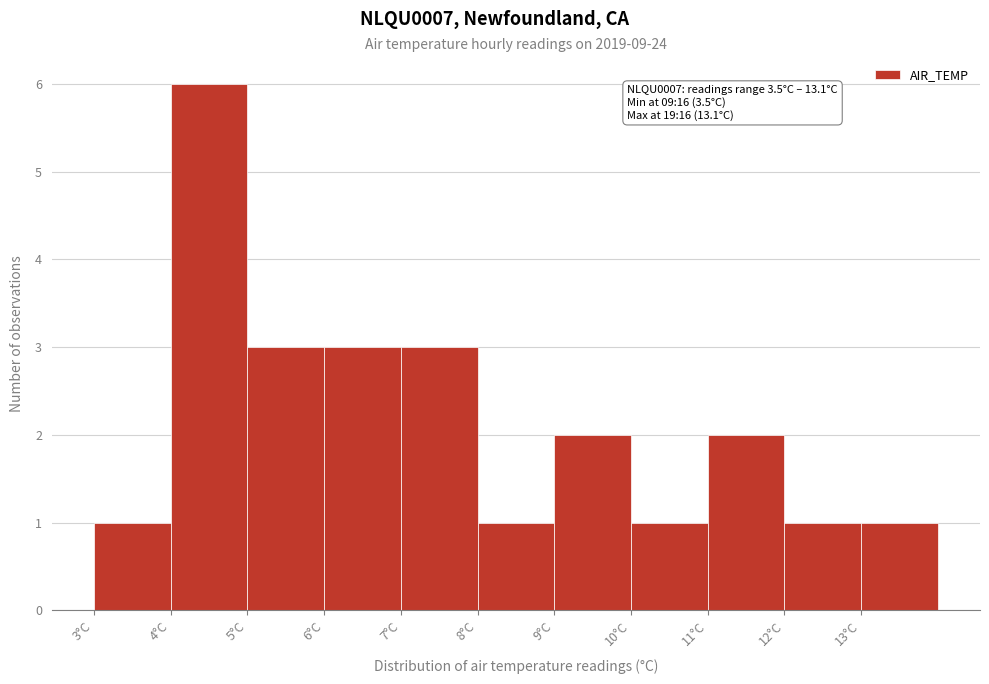

Which range on the x-axis has the tallest bar?

4 to 5